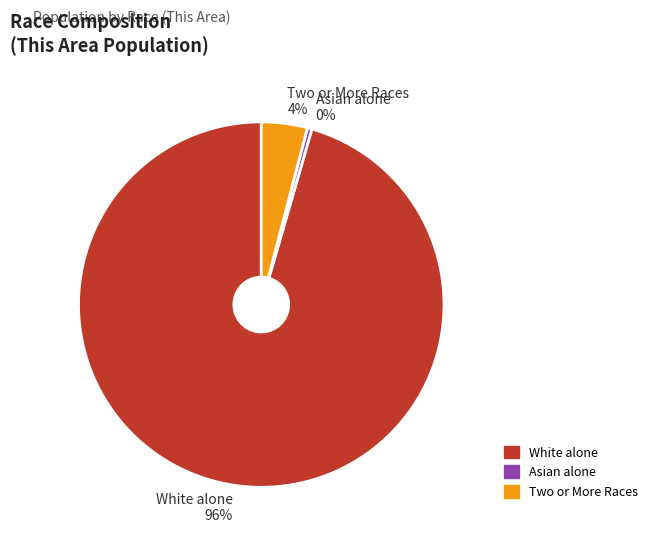

Count the number of slices in the pie.

3